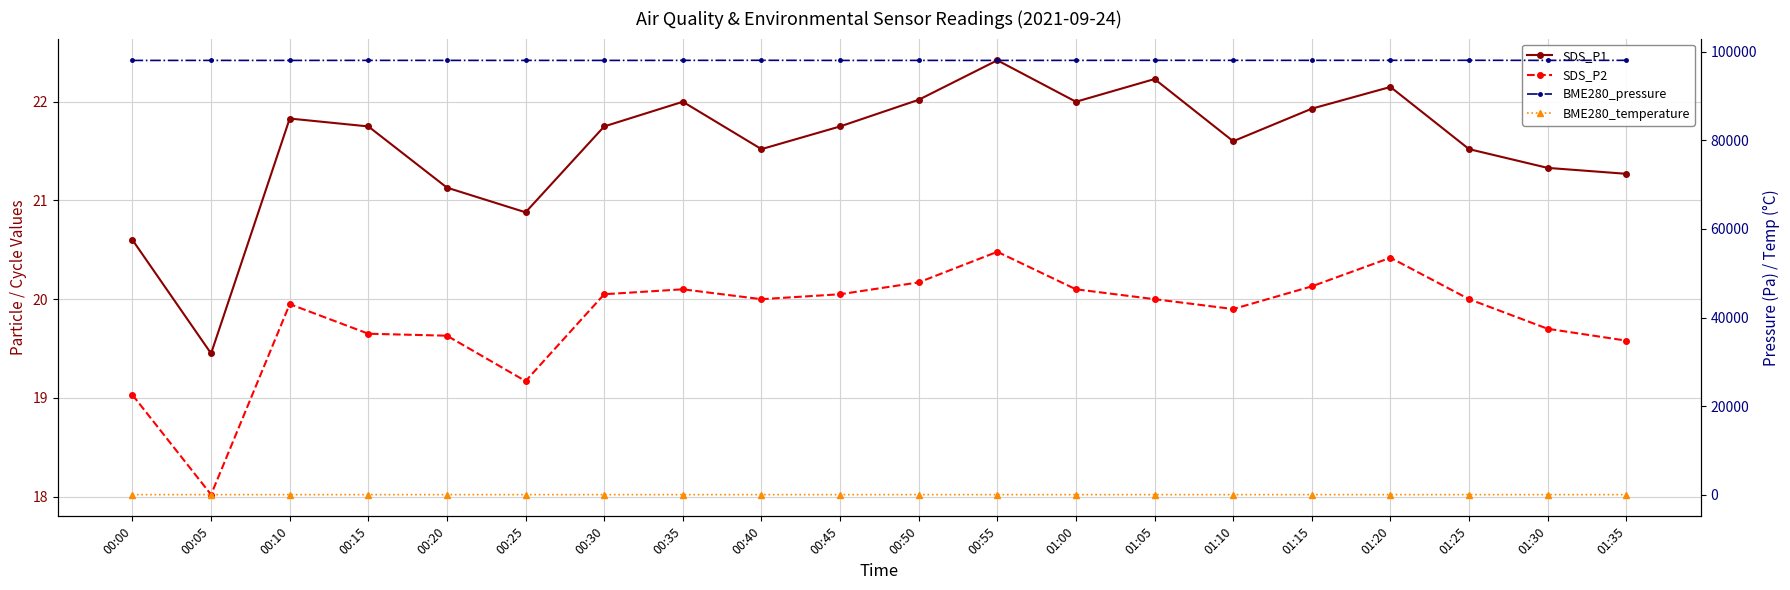

What is the value of the BME280_temperature point at the 18th from the left?

15.5